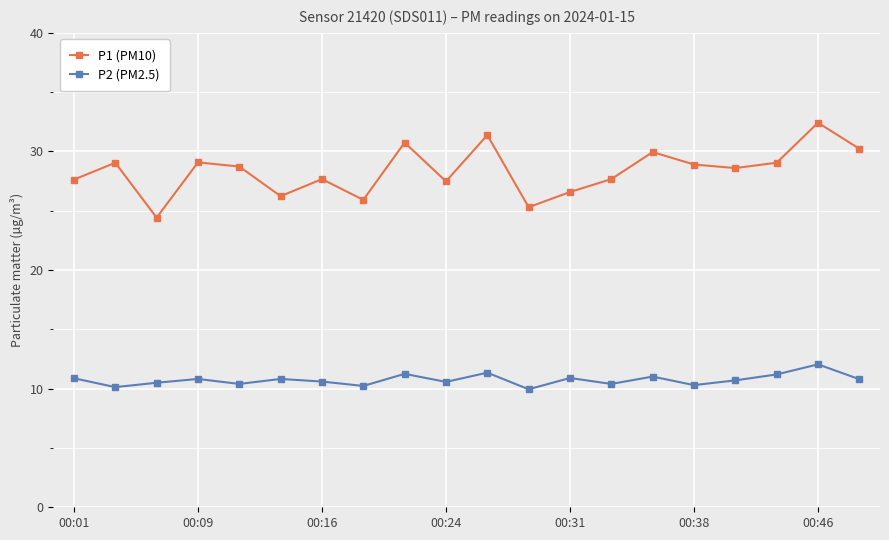

At how many categories does at least one series exceed 14?

20